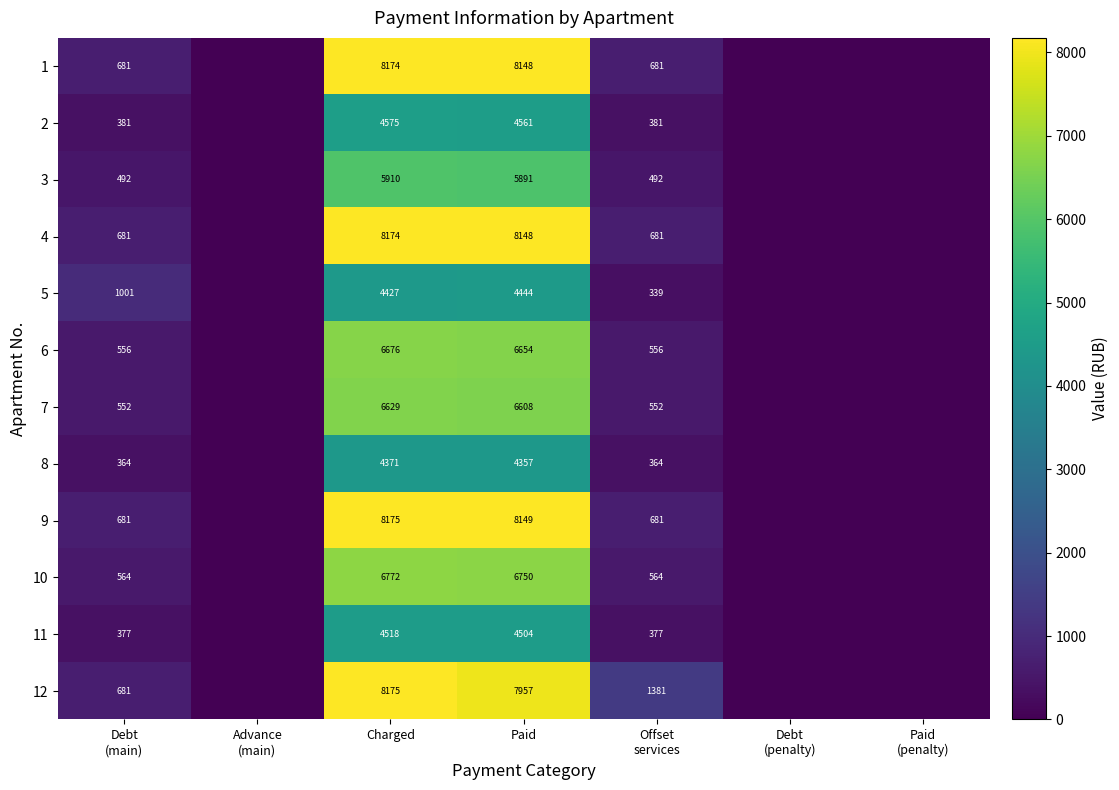

True or false: 1 has a value of 8148 at Paid.

True